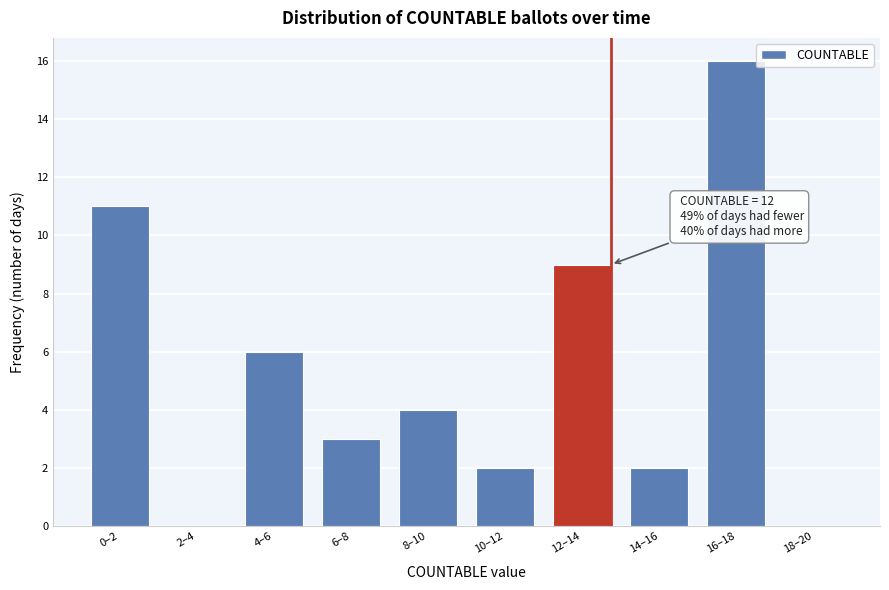

Reading left to right, what are all the values shown in this chart?

0–2=11	2–4=0	4–6=6	6–8=3	8–10=4	10–12=2	12–14=9	14–16=2	16–18=16	18–20=0